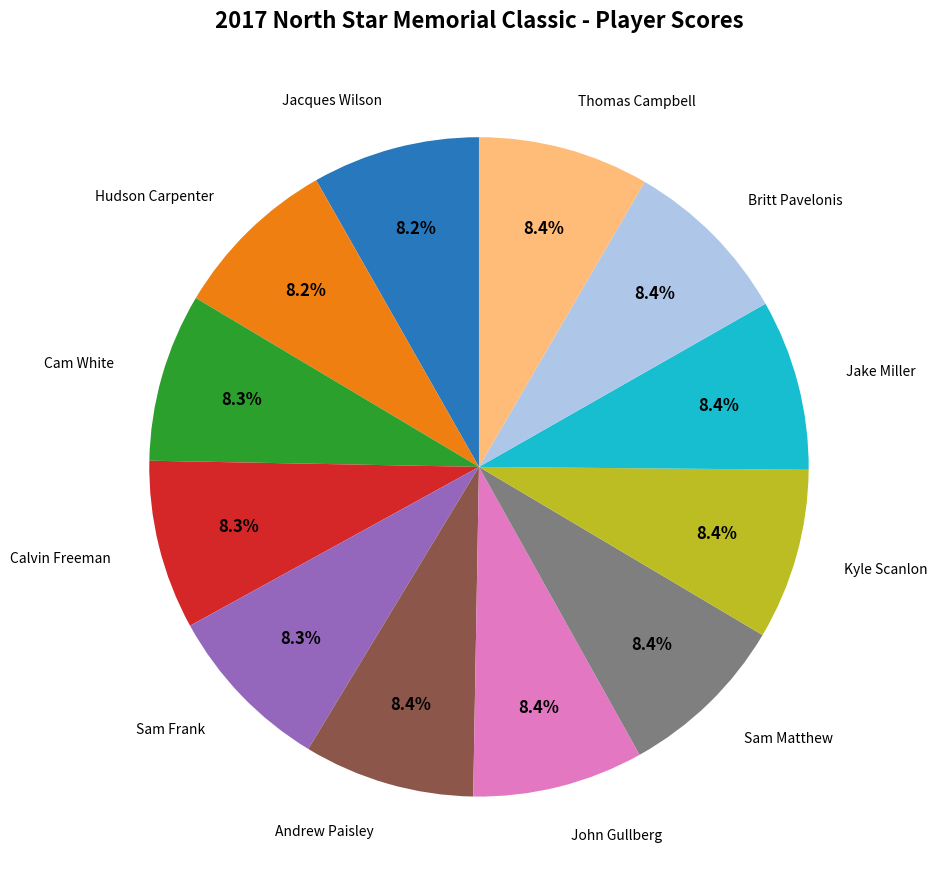

Does any single category account for the majority?

No